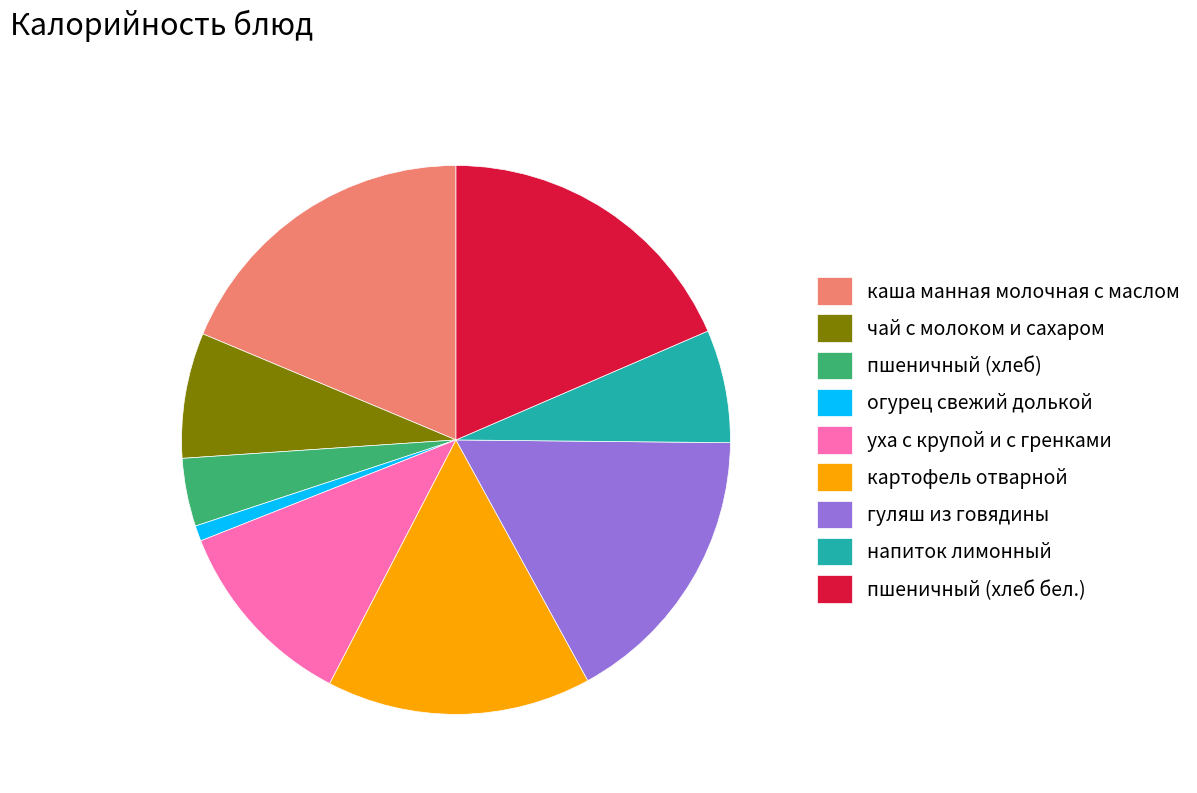

Do чай с молоком и сахаром and картофель отварной together represent more than half of the pie?

No